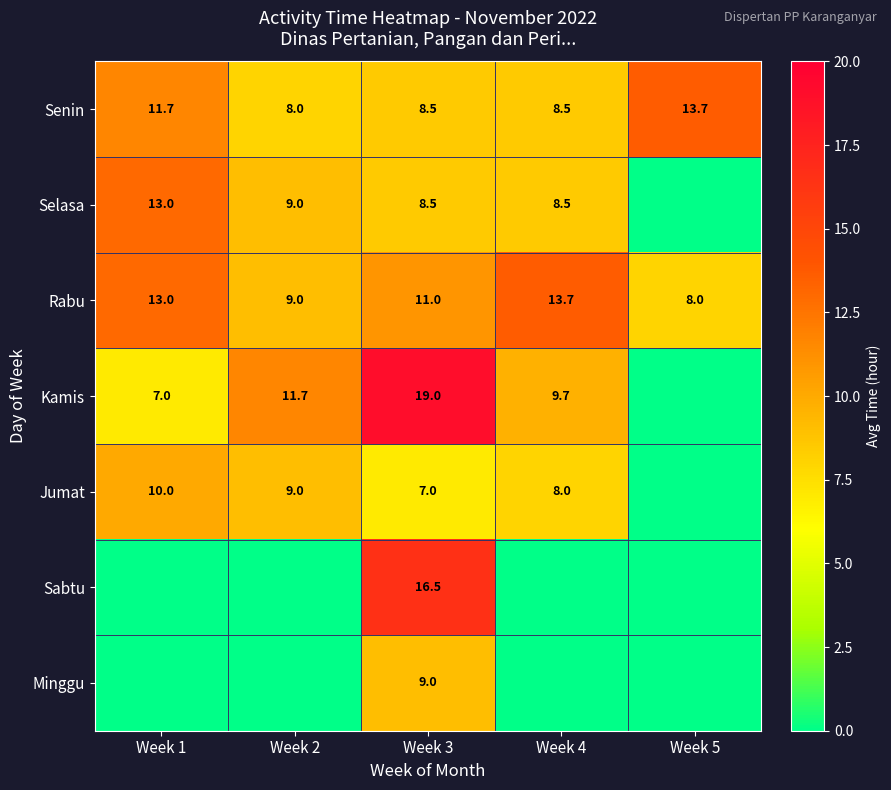

The value of Selasa at Week 2 is 9.0. True or false?

True